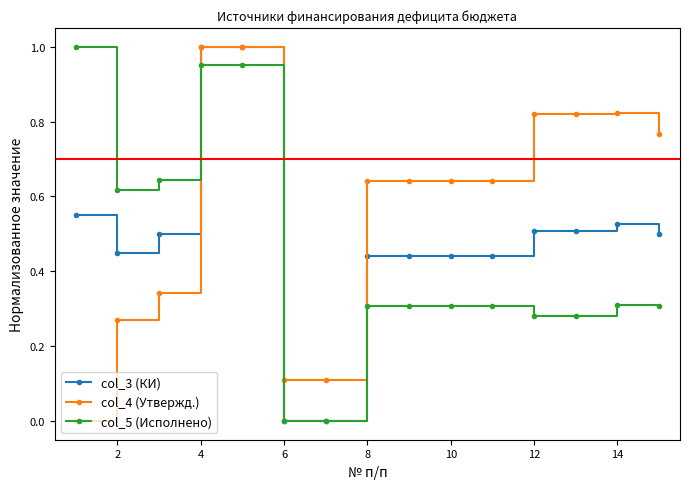

Does the chart display data point markers on the line(s)?

Yes